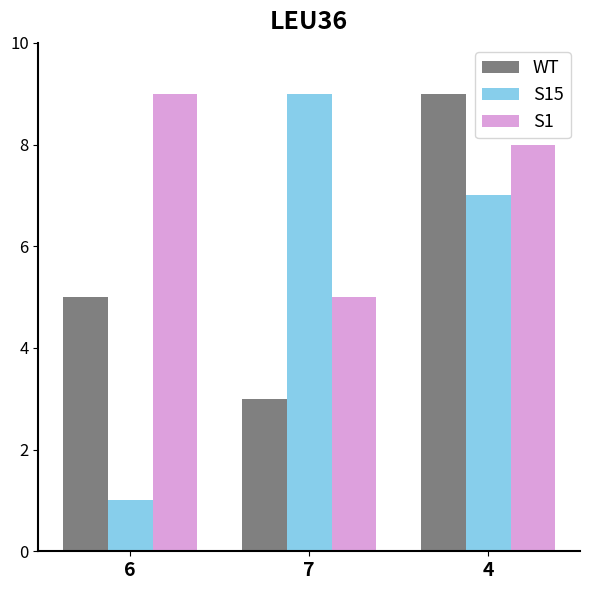

How many values in the WT series are below 5?

1